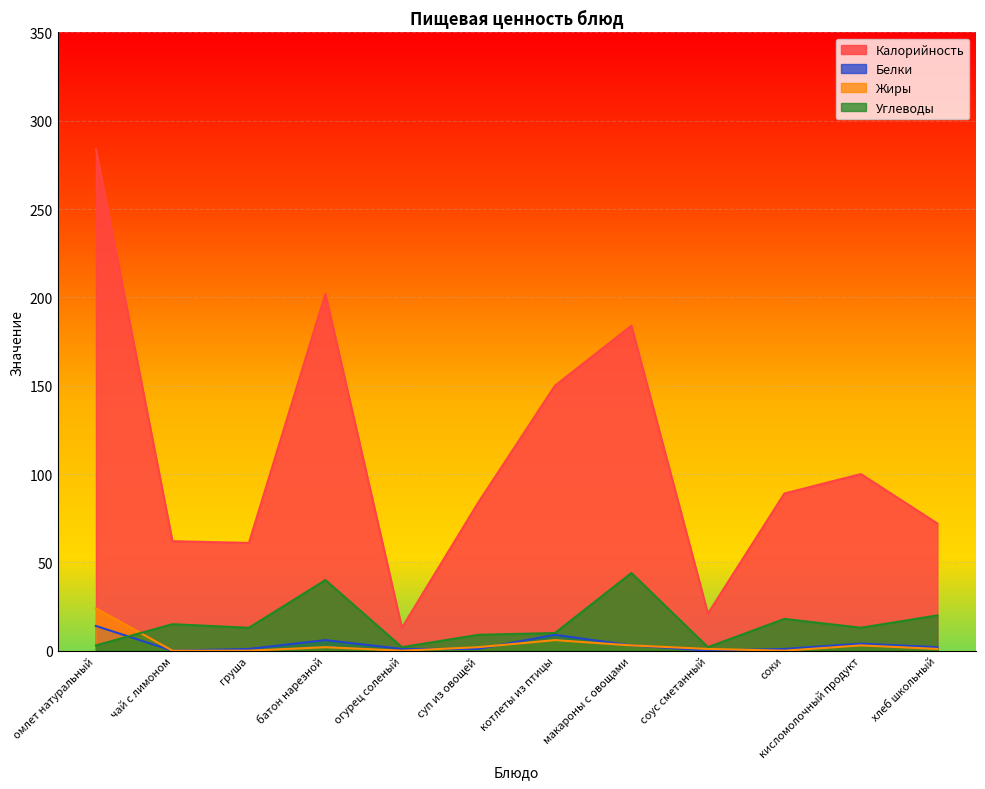

What are all the series names shown in the legend?

Калорийность, Белки, Жиры, Углеводы